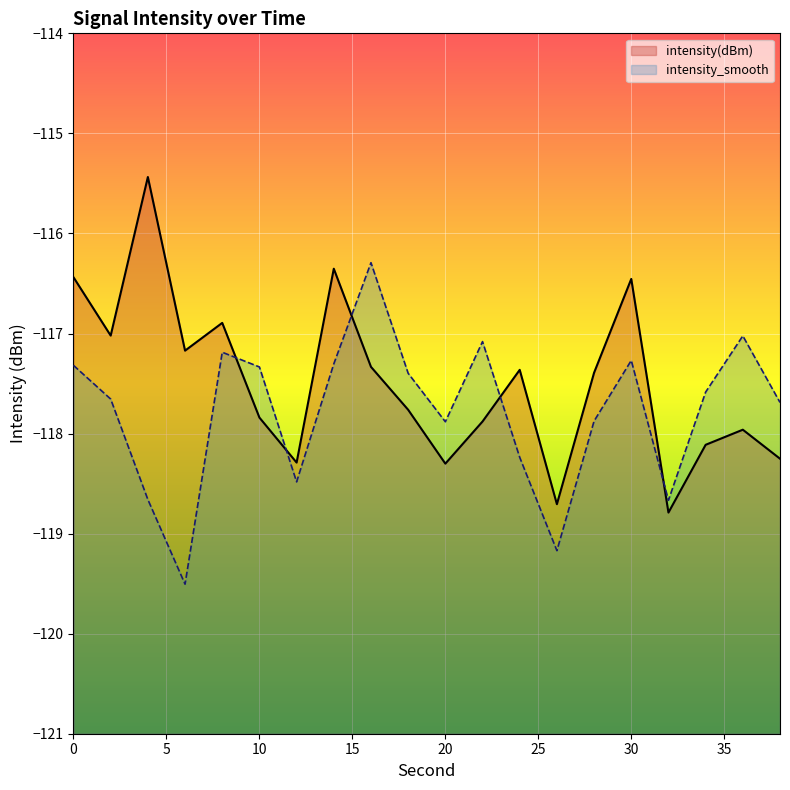

In intensity(dBm), how many points are higher than both neighbors (excluding endpoints)?

6